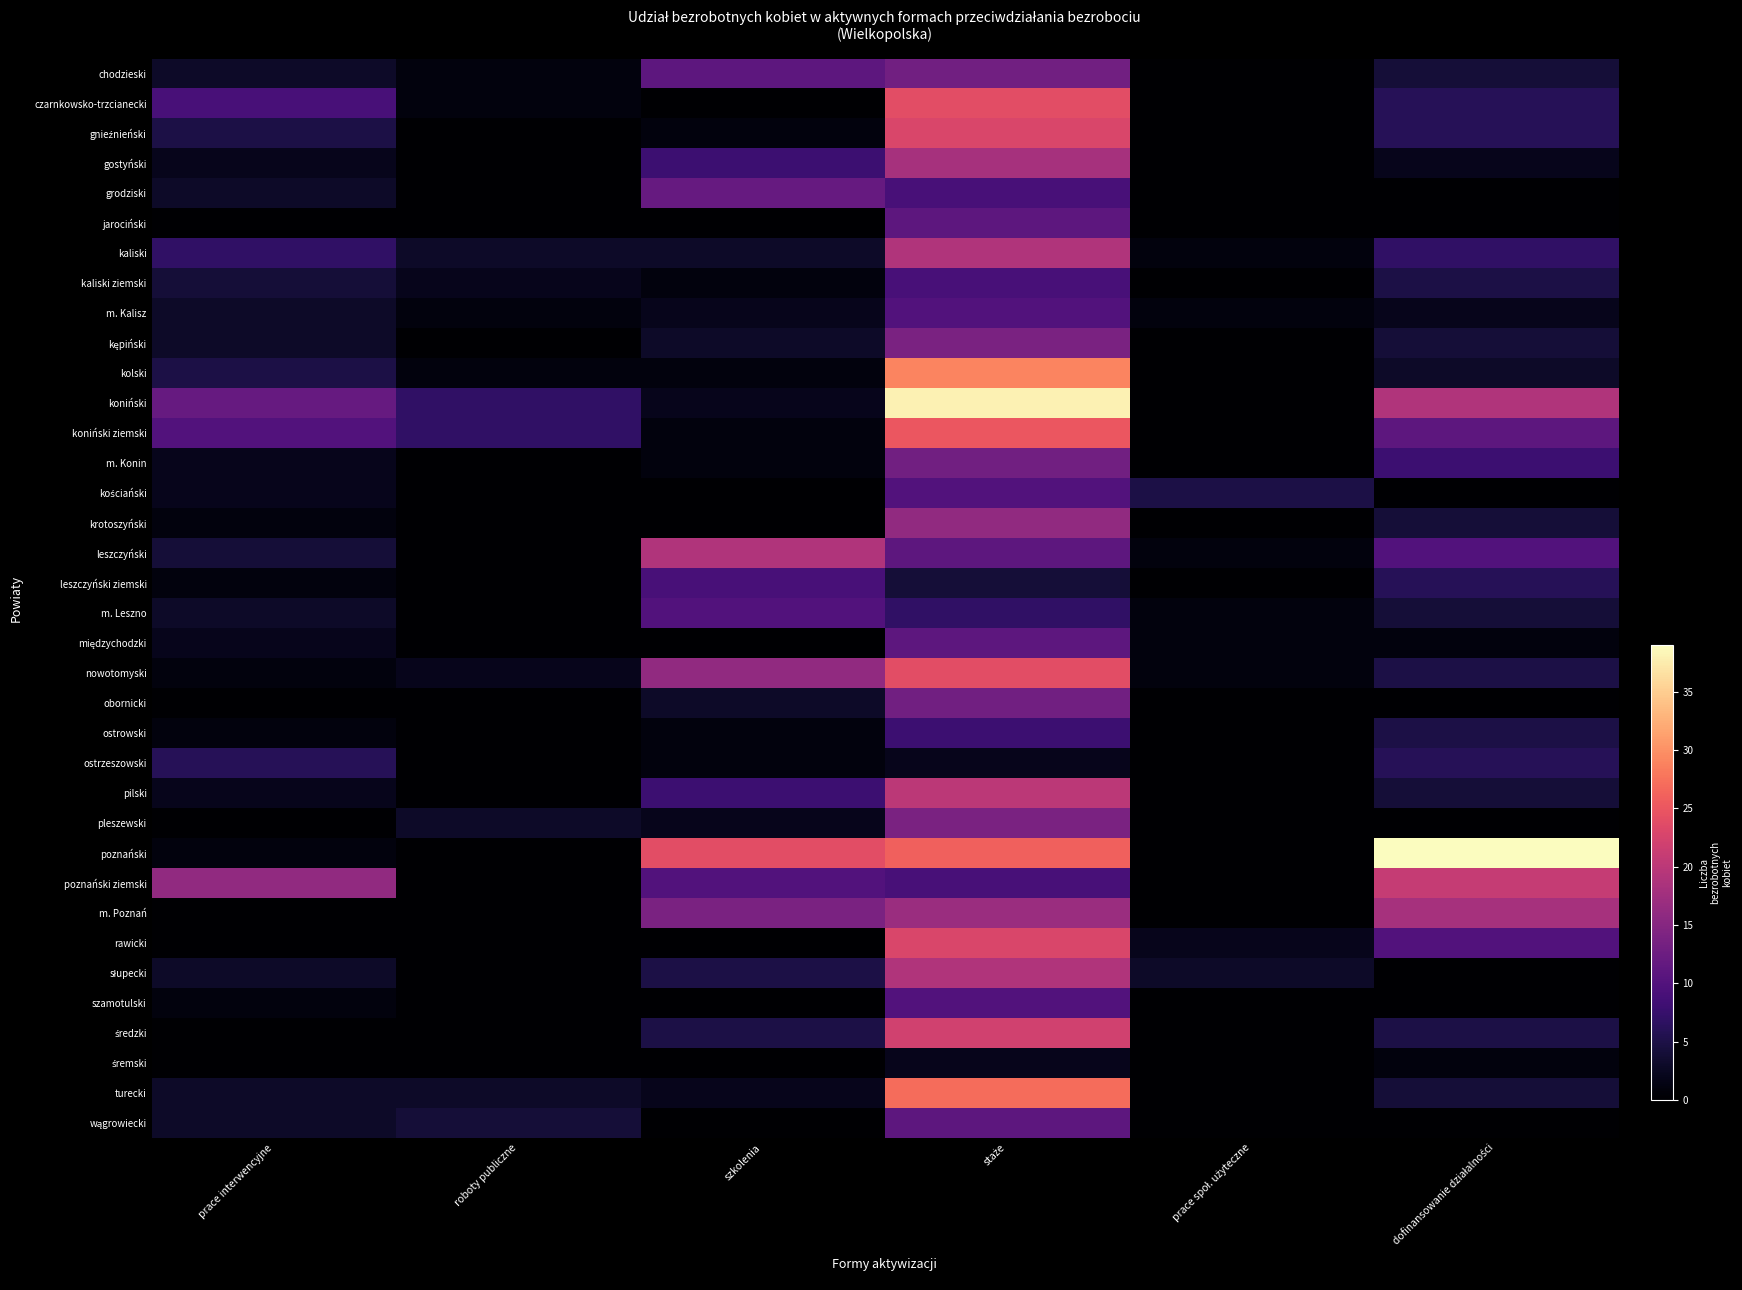

What is the total value across all series at prace interwencyjne?

118